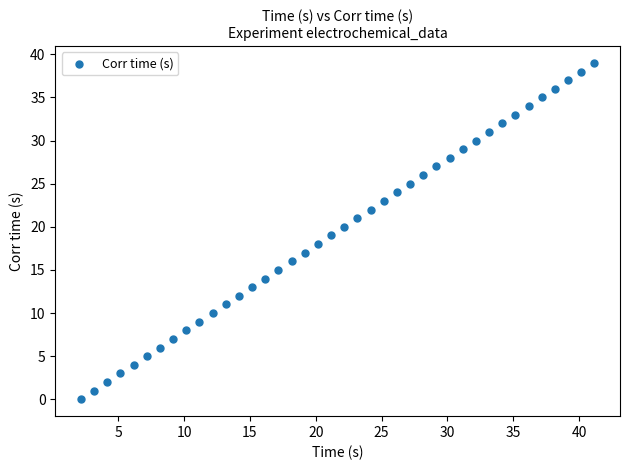

What is the range of Y values (max minus min)?

39